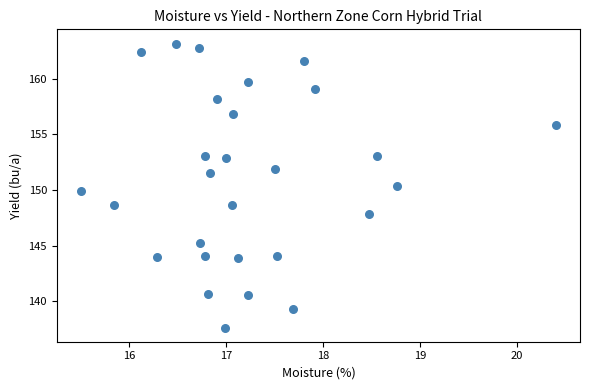

What is the range of X values (max minus min)?

4.9